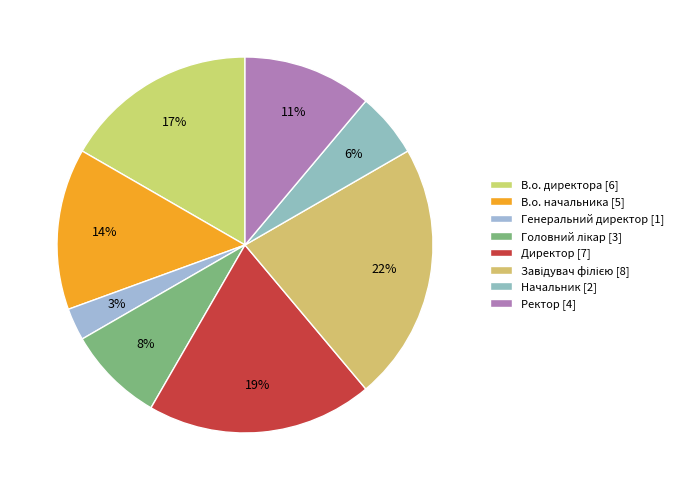

Combined, do Завідувач філією and Генеральний директор account for over 50%?

No